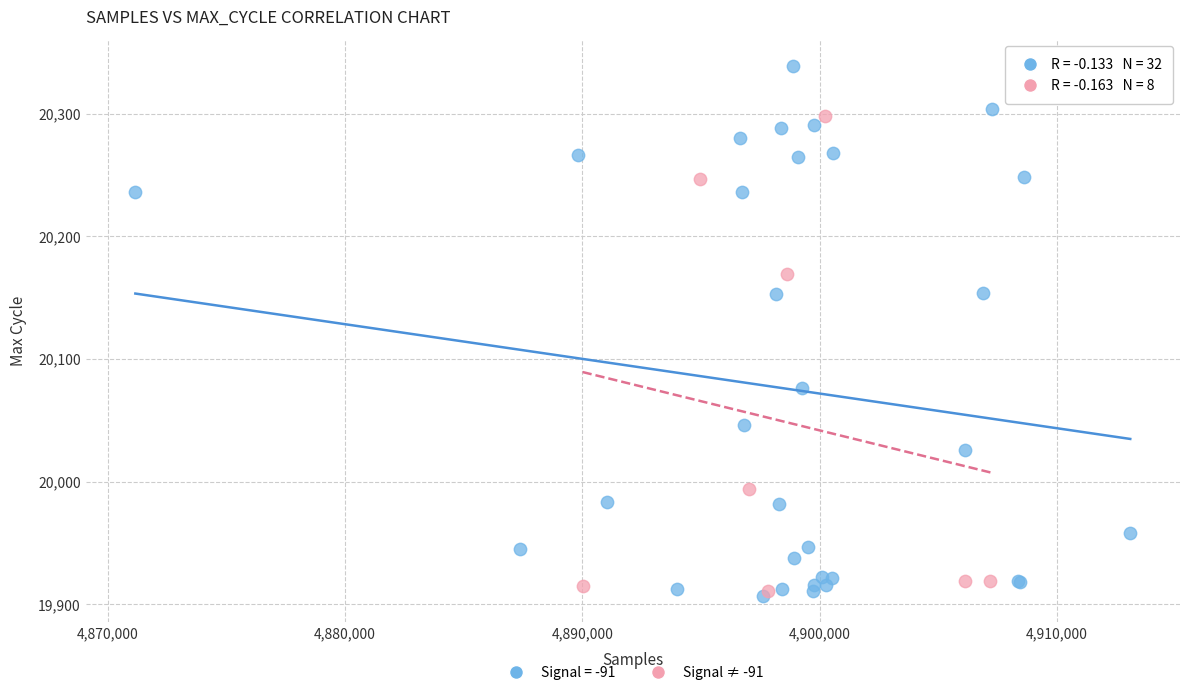

Which series has the largest Y range (max minus min)?

Signal = -91